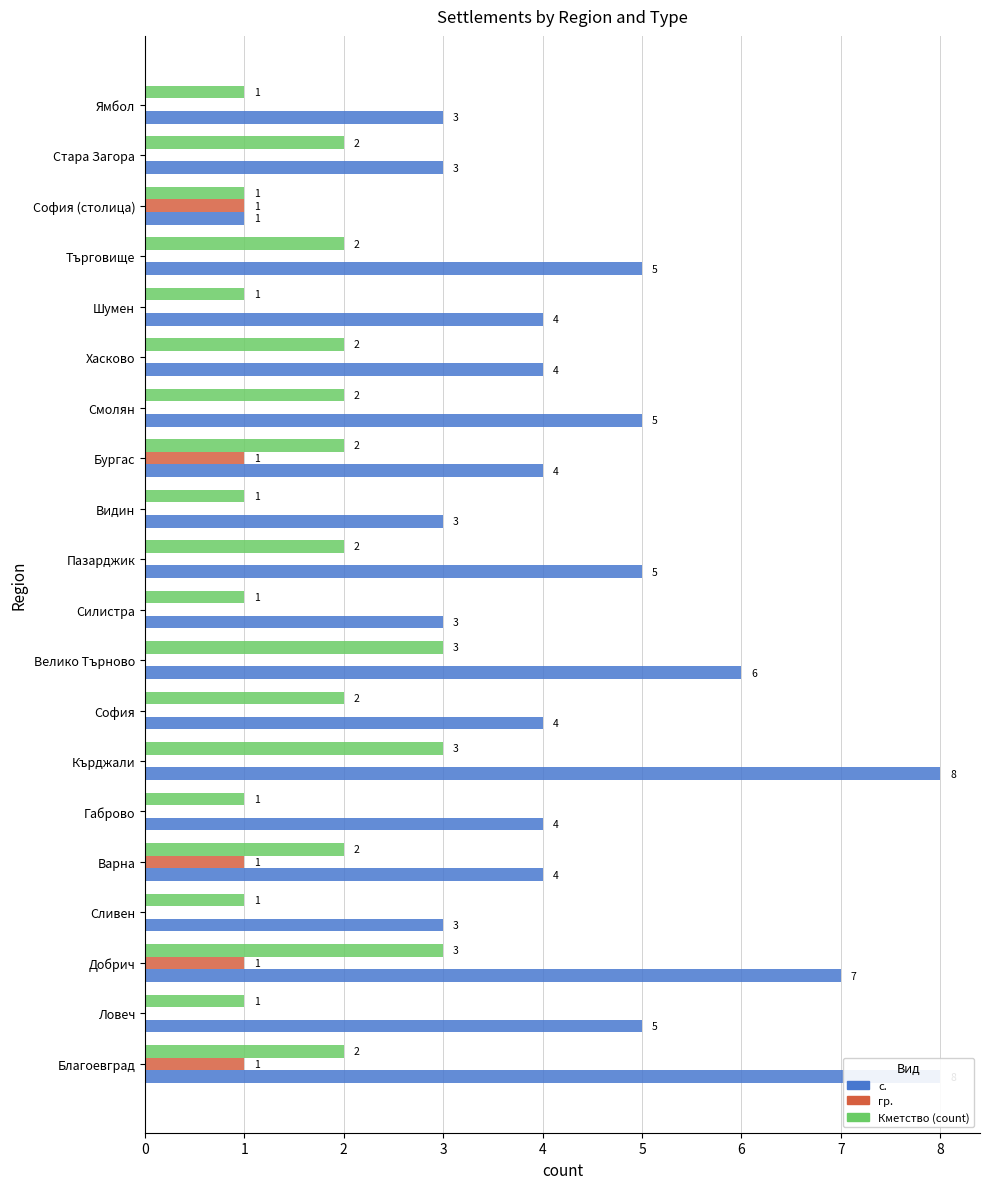

What is the value of the с. bar at the 9th from the left?

6